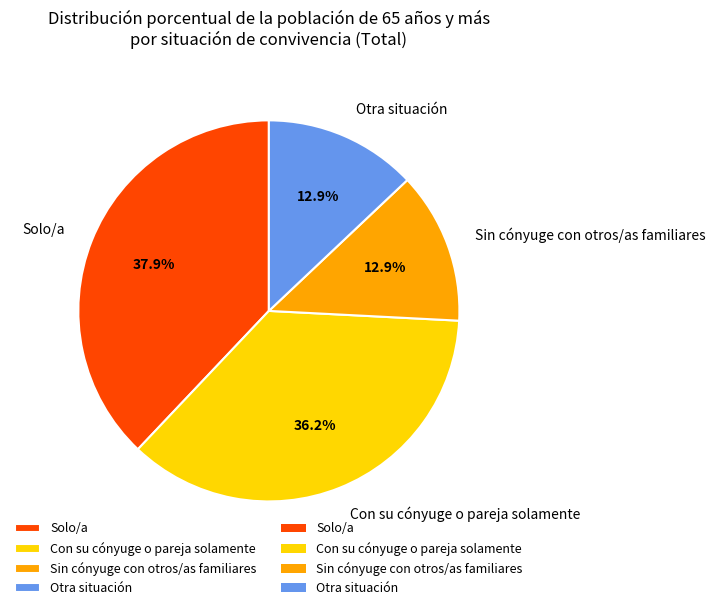

Is there a majority slice in this chart?

No